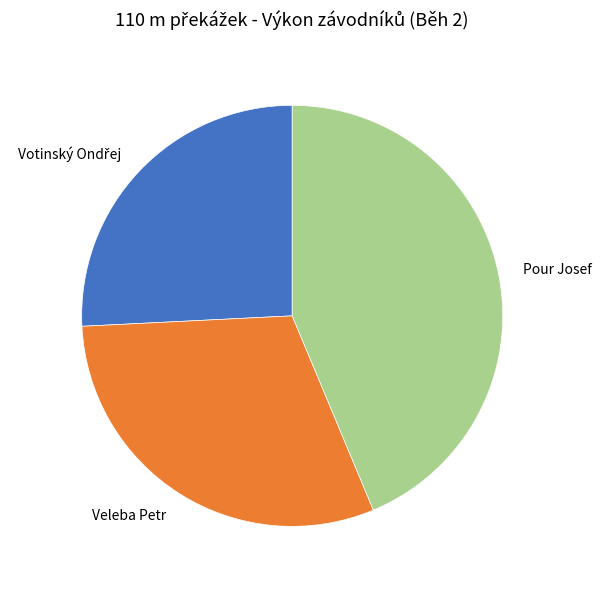

What is the ratio of the value at Pour Josef to the value at Veleba Petr?

1.4